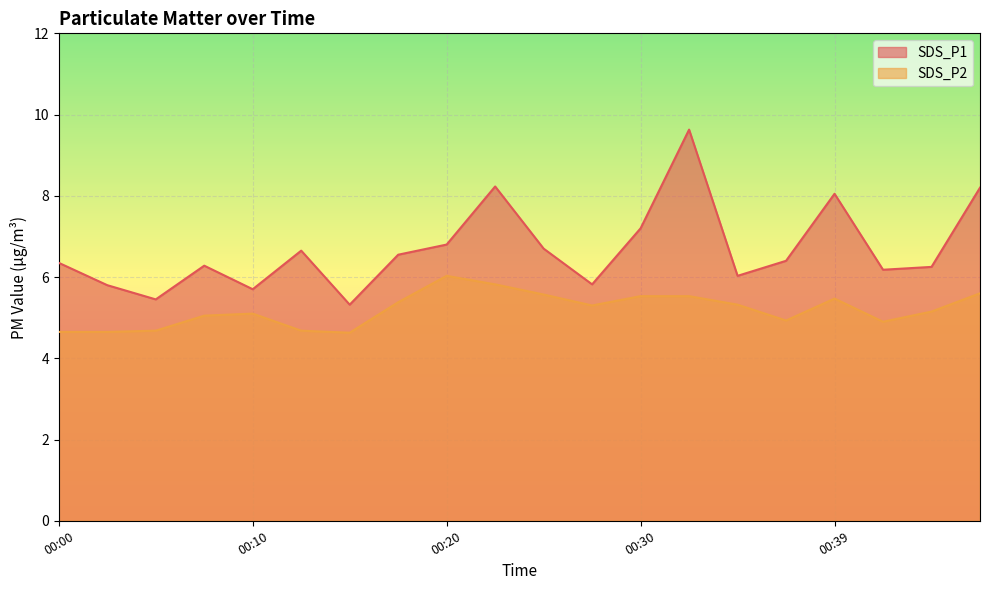

How many series are shown in this chart?

2